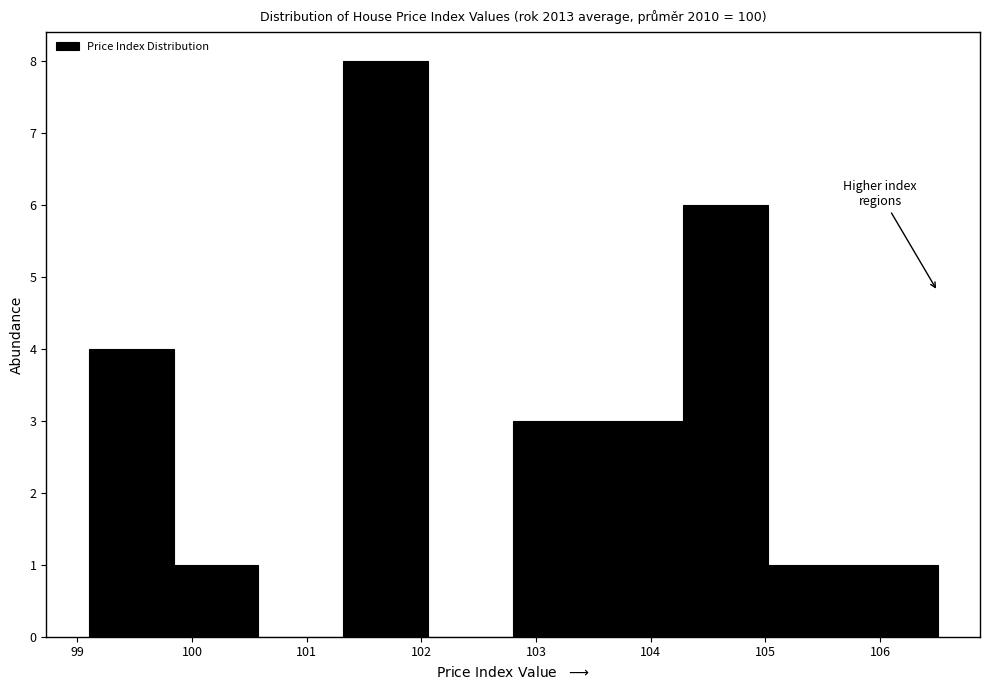

What is the height of the bar covering 105.02 to 105.76 on the x-axis? Neither the bar edges nor the heights are printed on the chart, so give them approximately, as read against the axes.

1